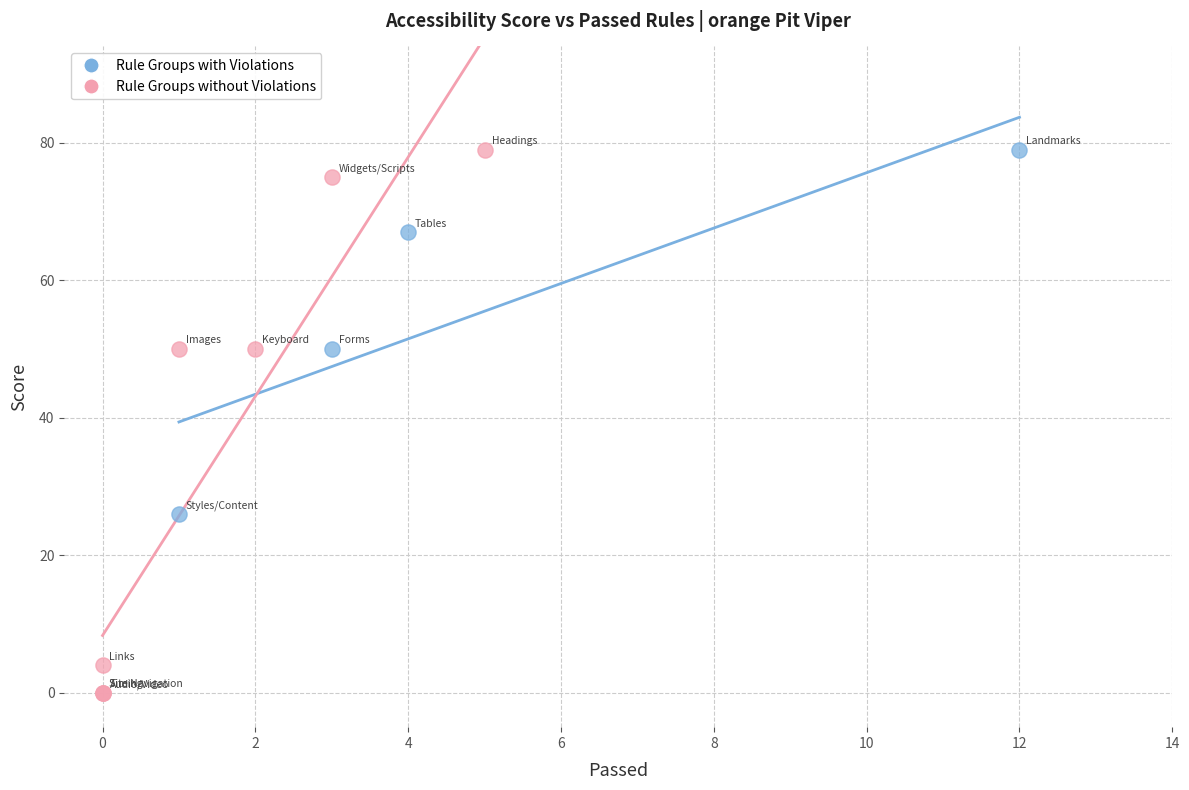

Which series contains the lowest Y value?

Rule Groups without Violations